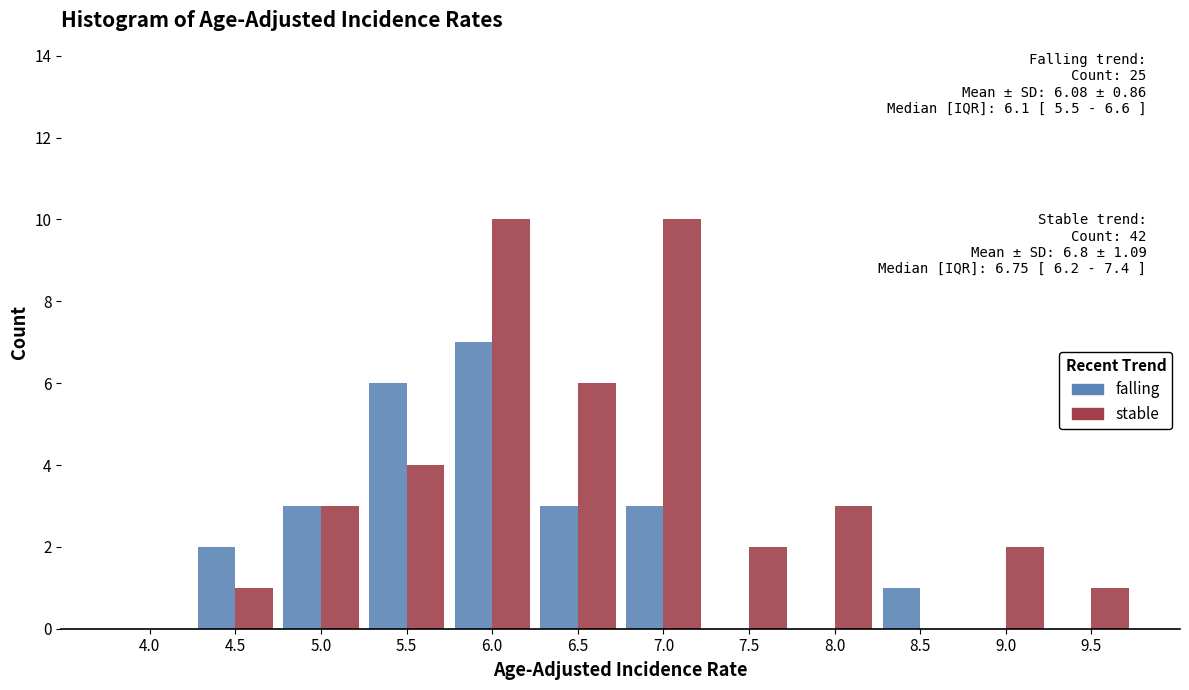

Reading left to right, list all the values displayed in this chart.

falling: 4.0=0	4.5=2	5.0=3	5.5=6	6.0=7	6.5=3	7.0=3	7.5=0	8.0=0	8.5=1	9.0=0	9.5=0
stable: 4.0=0	4.5=1	5.0=3	5.5=4	6.0=10	6.5=6	7.0=10	7.5=2	8.0=3	8.5=0	9.0=2	9.5=1